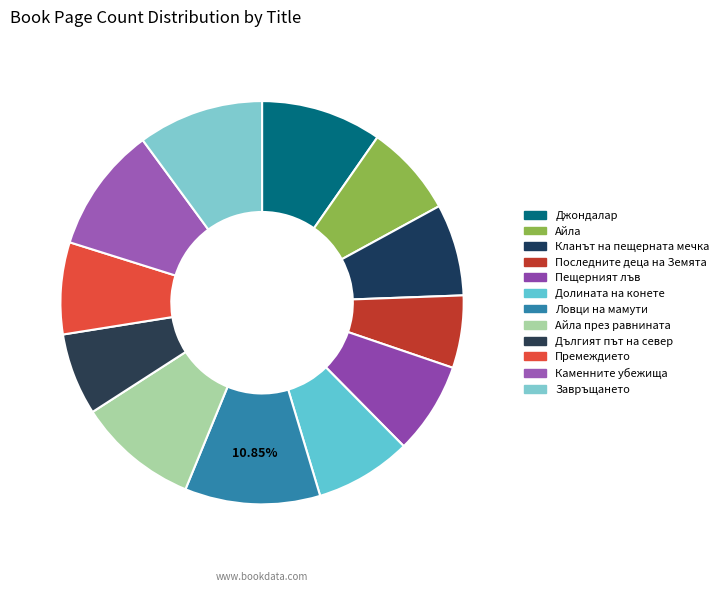

Which category has the biggest portion of the pie?

Ловци на мамути